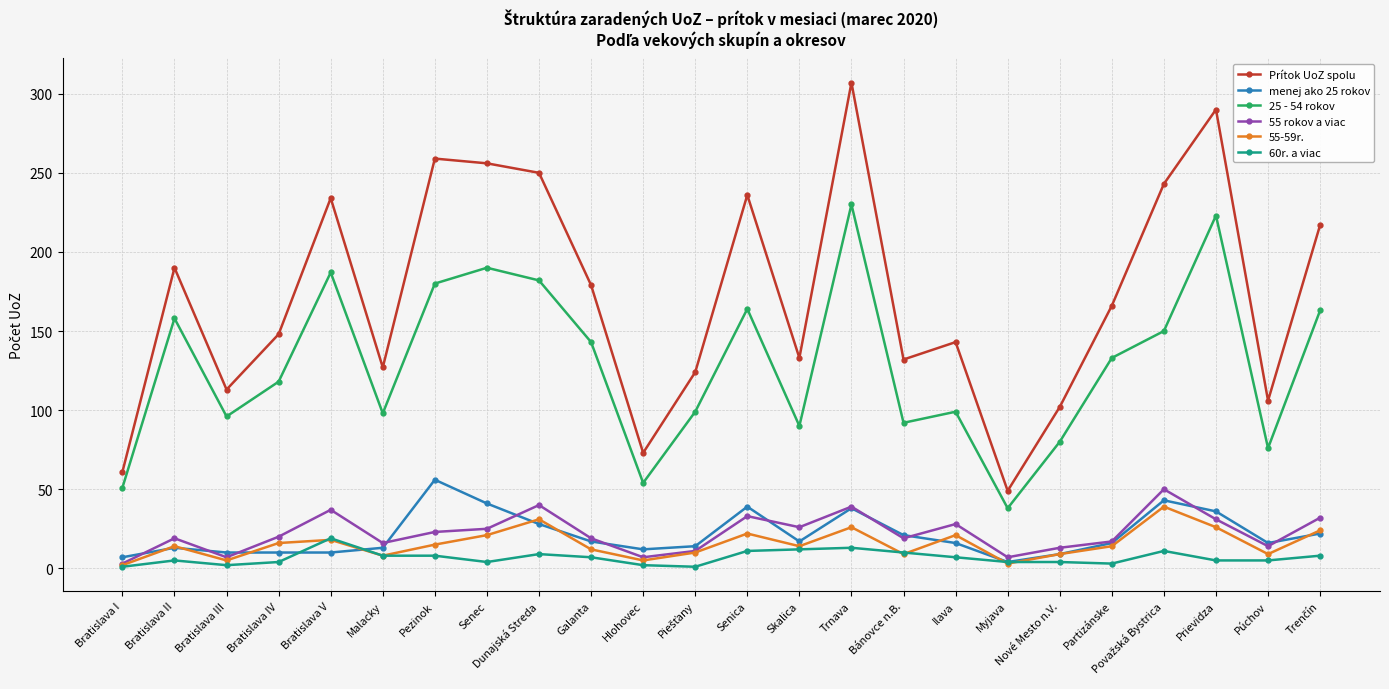

True or false: menej ako 25 rokov and Prítok UoZ spolu cross at least once.

False